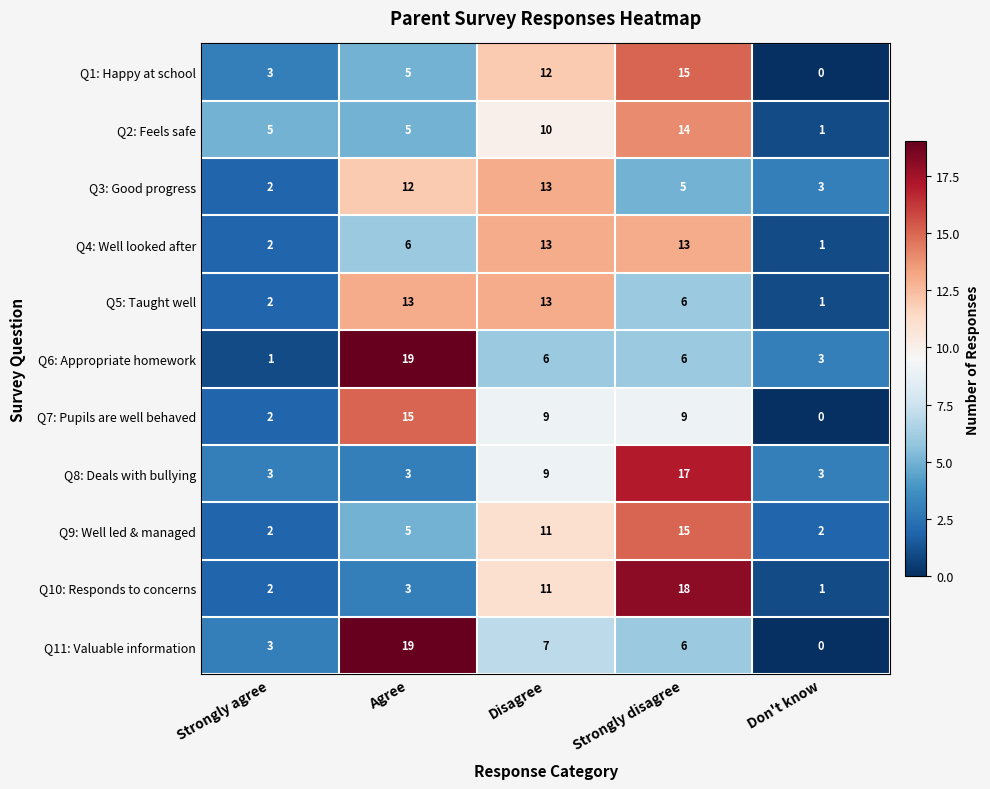

Is it true that Q4: Well looked after equals 13 at Strongly disagree?

True